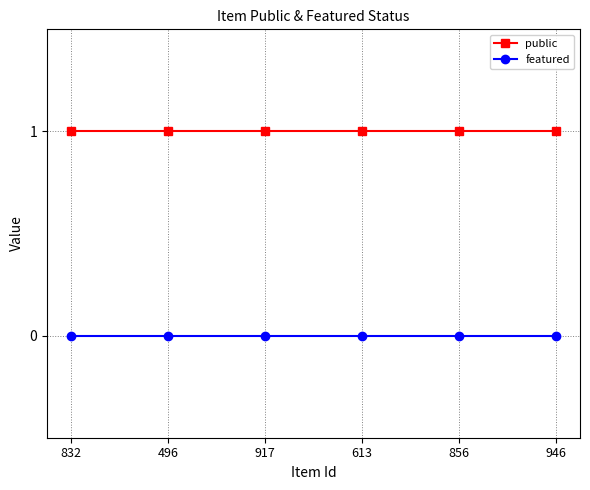

Which series has the largest total across all categories?

public